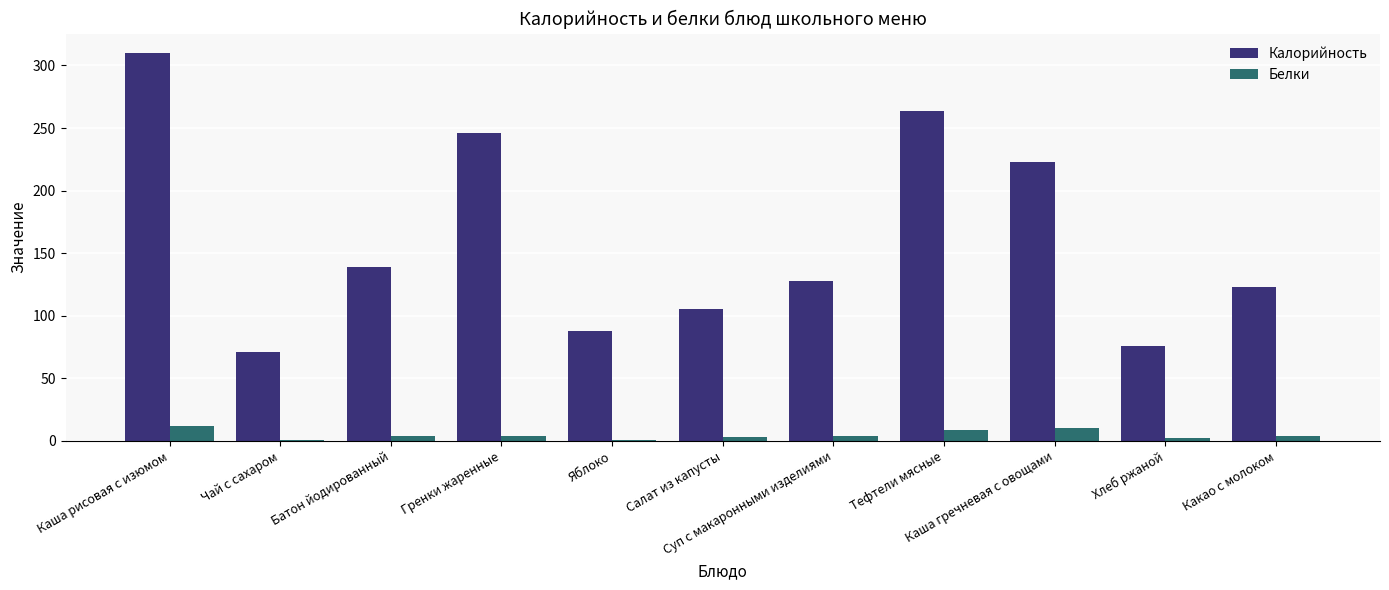

What is the value of the Калорийность bar at the 7th from the left?

128